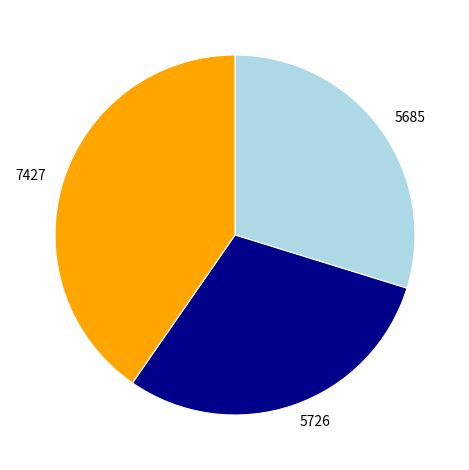

Is the sum of 5685 and 7427 greater than half?

Yes